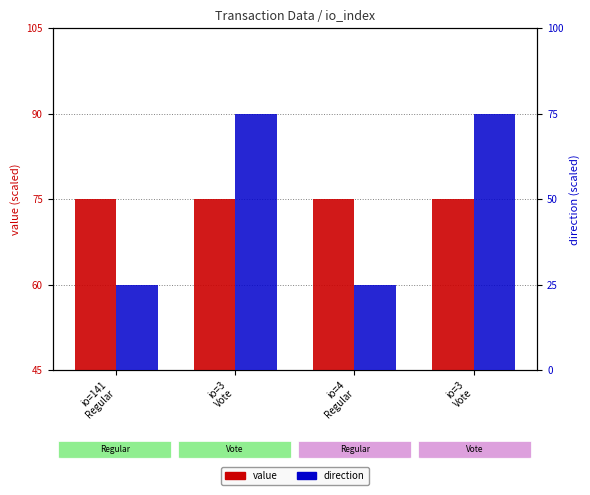

The value series shows 112.0 at io=3
Vote. True or false?

False